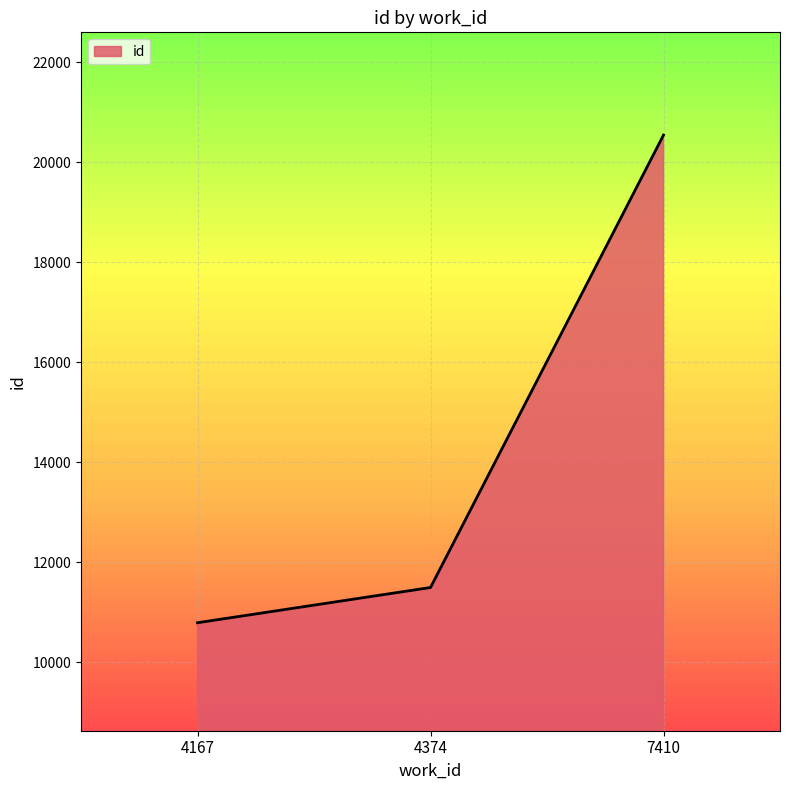

What is the average value?

14278